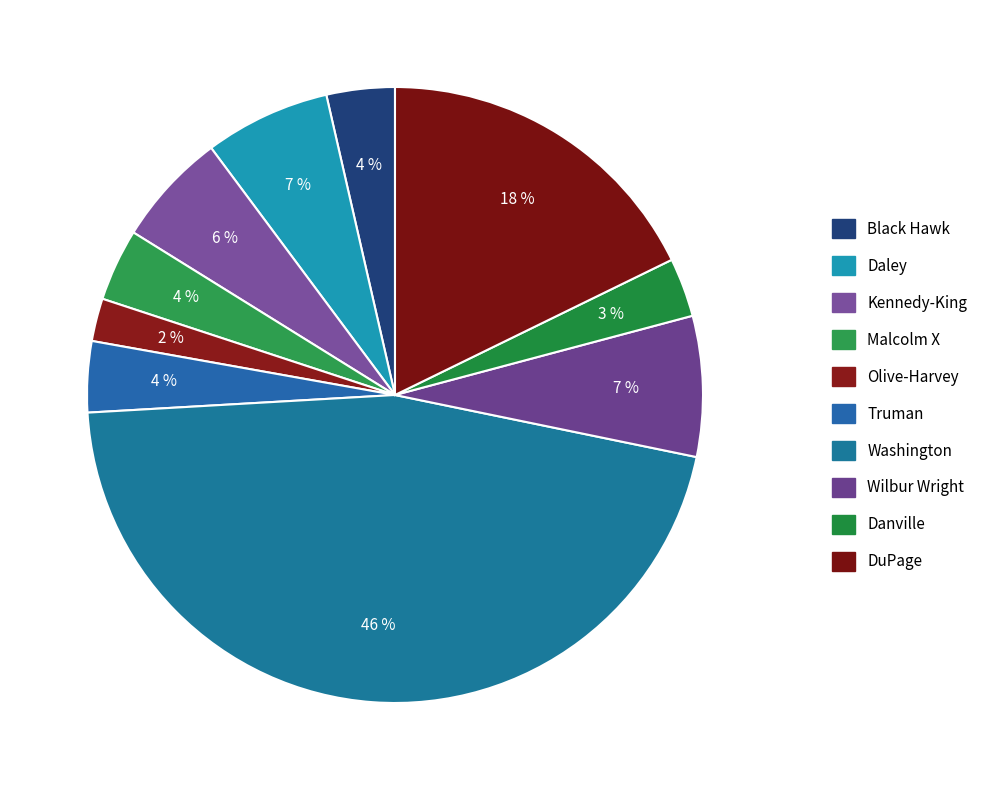

How many slices are in this pie chart?

10